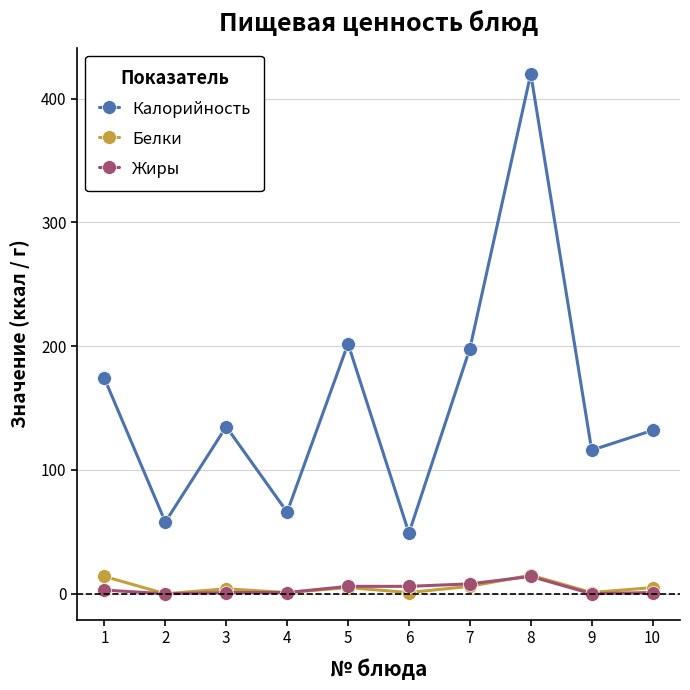

What is the highest value of the Белки series?

15